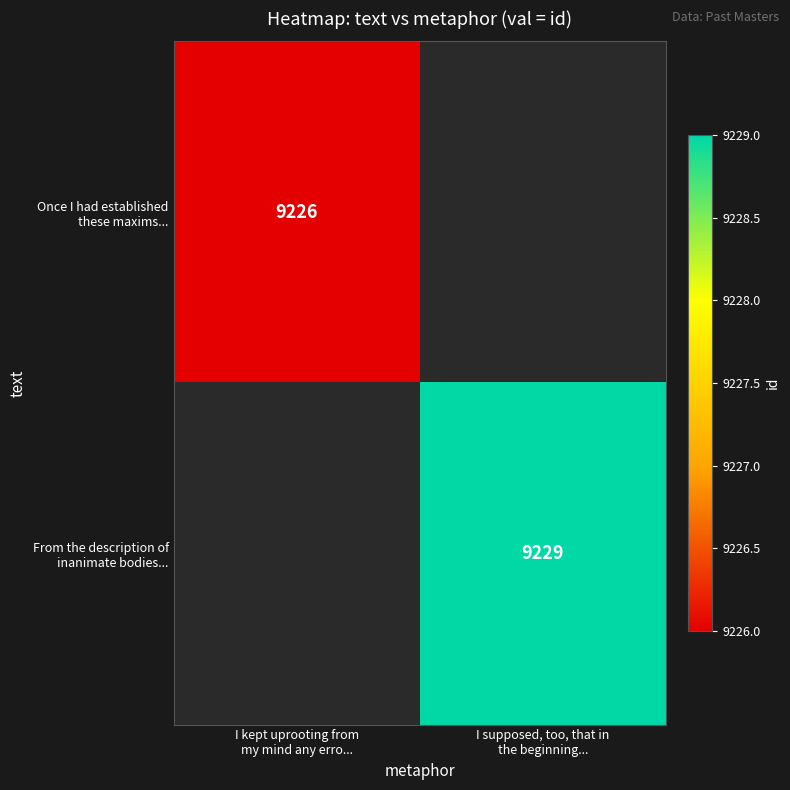

At how many categories does at least one series exceed 9227?

1